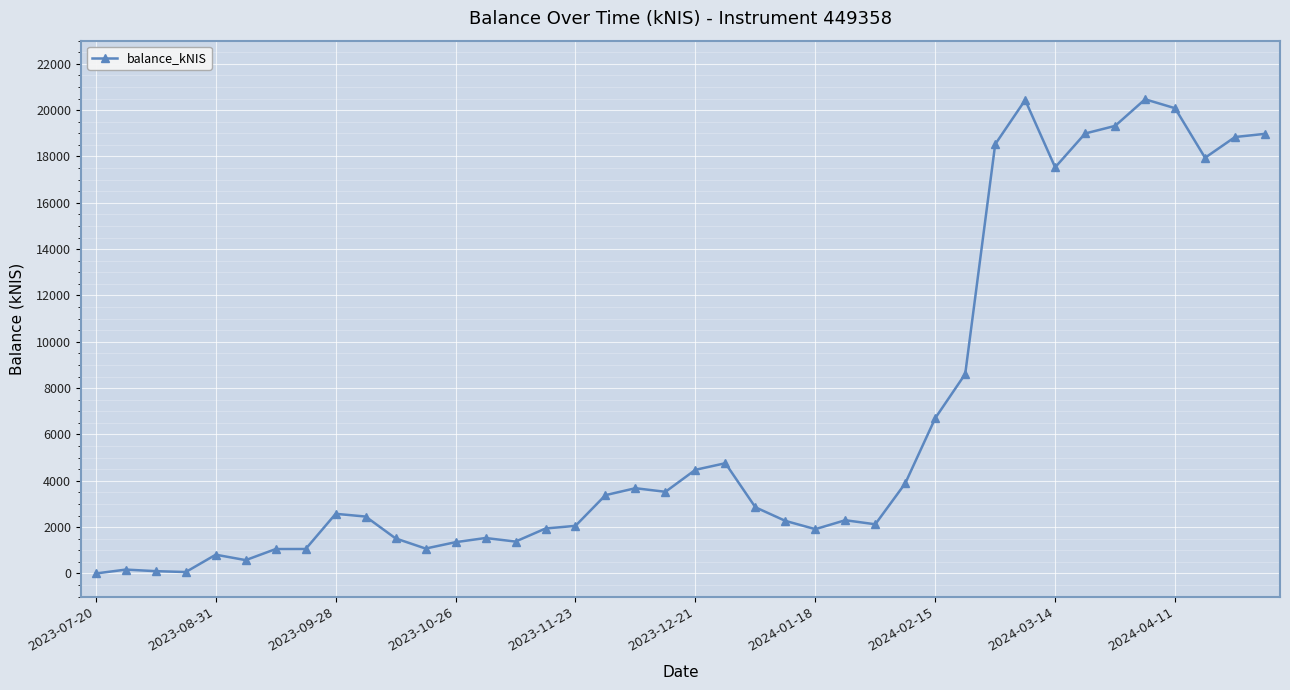

What is the difference between the second highest and minimum values?

20437.9